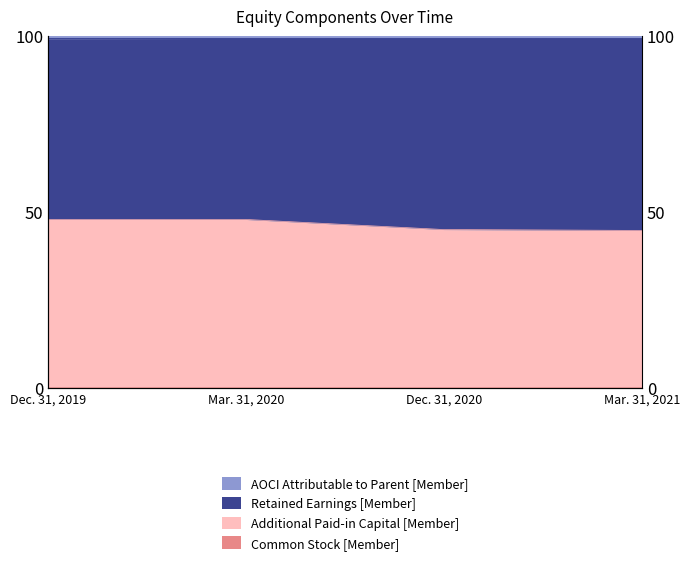

What is the total value across all series at Dec. 31, 2020?

144.4